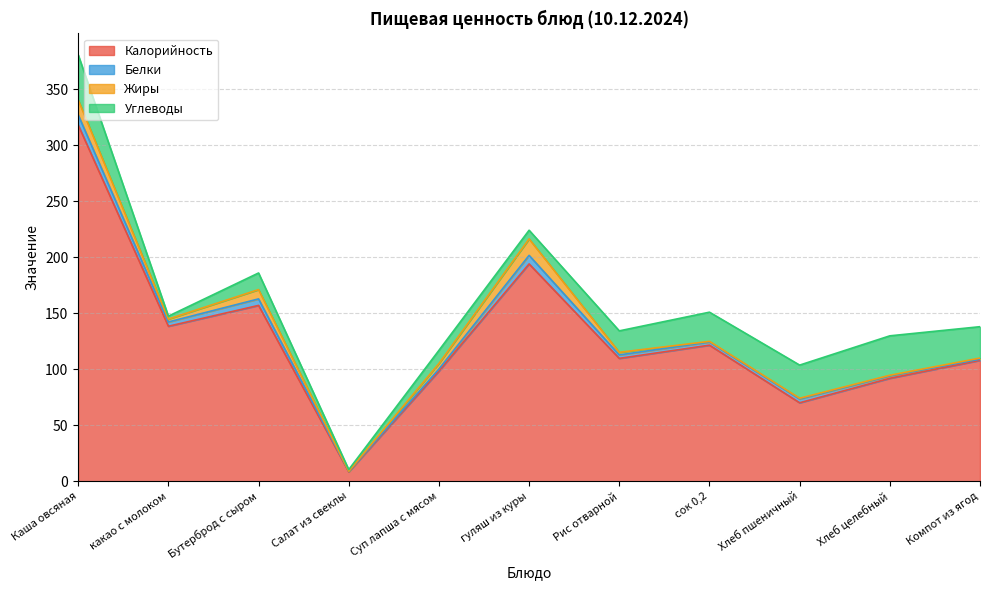

What is the minimum value shown in the chart?

0.1